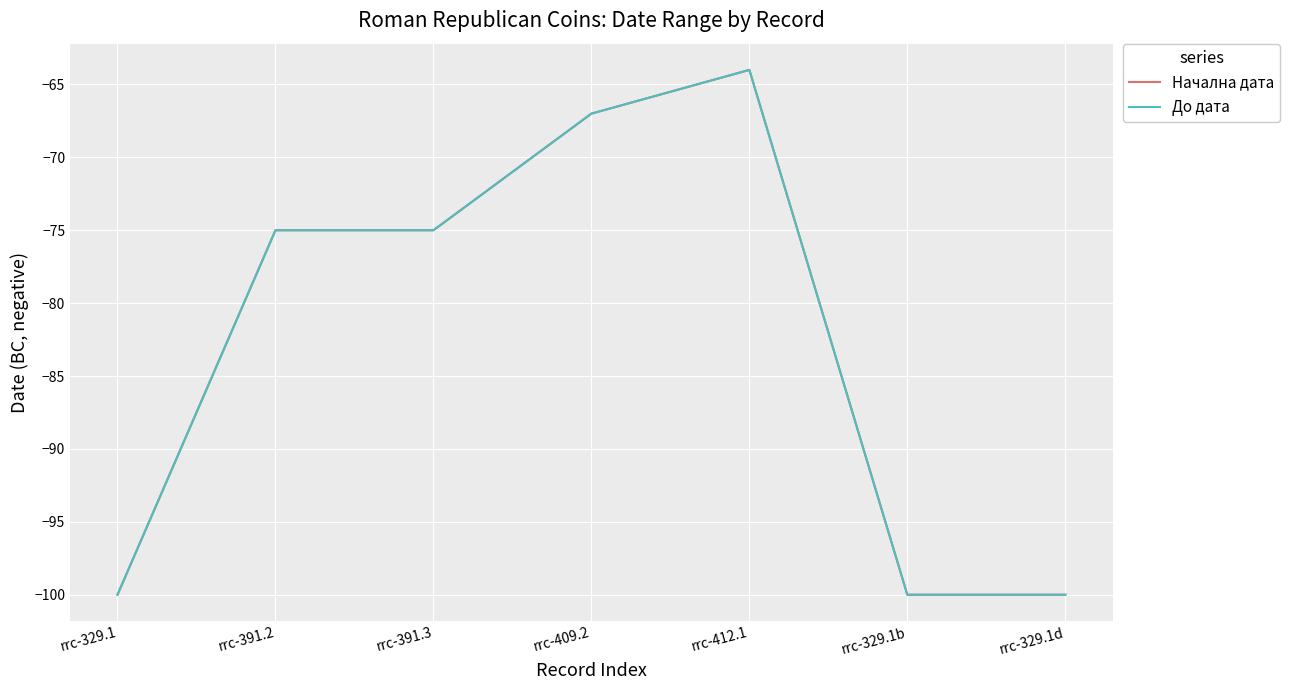

Reading left to right, transcribe all the data shown in this chart.

Начална дата: rrc-329.1=-100	rrc-391.2=-75	rrc-391.3=-75	rrc-409.2=-67	rrc-412.1=-64	rrc-329.1b=-100	rrc-329.1d=-100
До дата: rrc-329.1=-100	rrc-391.2=-75	rrc-391.3=-75	rrc-409.2=-67	rrc-412.1=-64	rrc-329.1b=-100	rrc-329.1d=-100